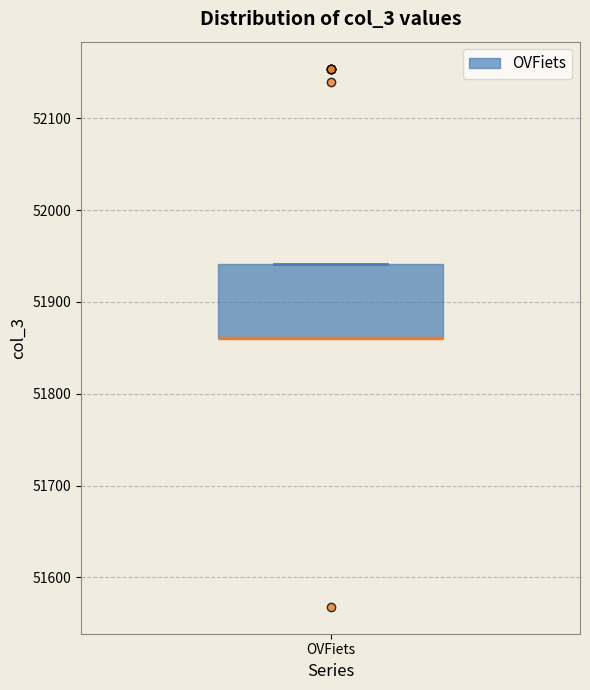

Read this box plot against the y-axis: the position of the median line, the range covered by the box, and the ends of both whiskers. The values are not printed on the chart, so give them approximately, as read against the axis.

median 51860 (drawn on the box's lower edge), box 51860 to 51940, whiskers 51860 to 51940